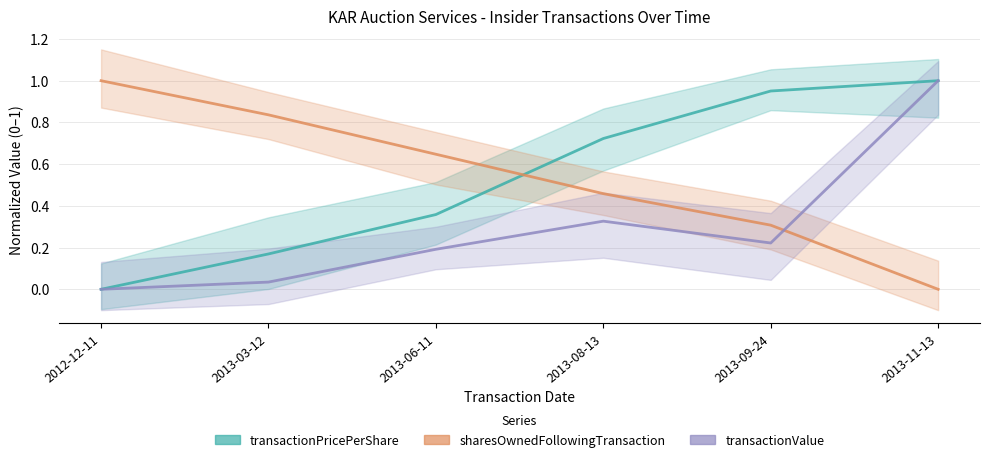

True or false: transactionValue has a value of 0.2 at 2013-06-11.

True